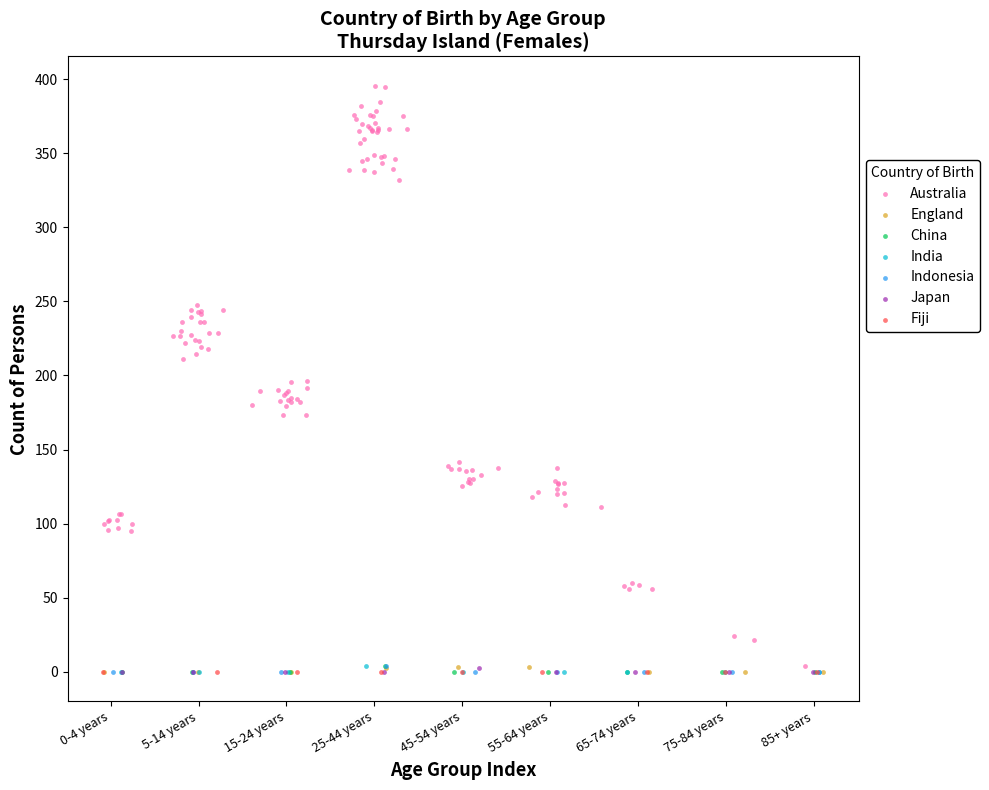

Which series contains the highest Y value?

Australia